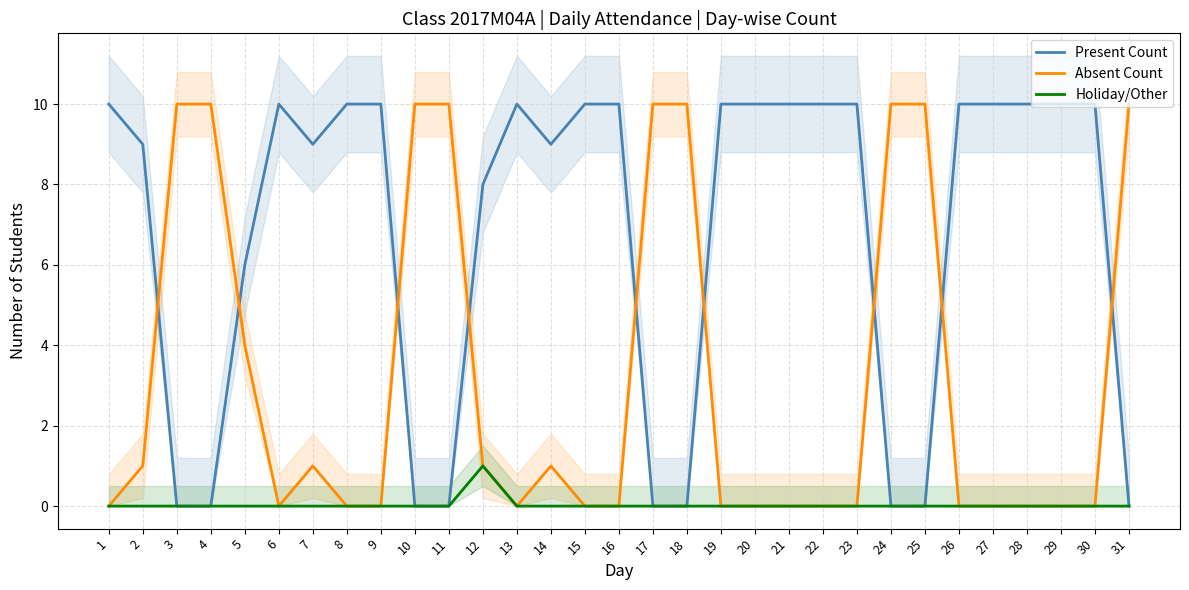

List the series in order of their peak value, lowest first.

Holiday/Other, Present Count, Absent Count